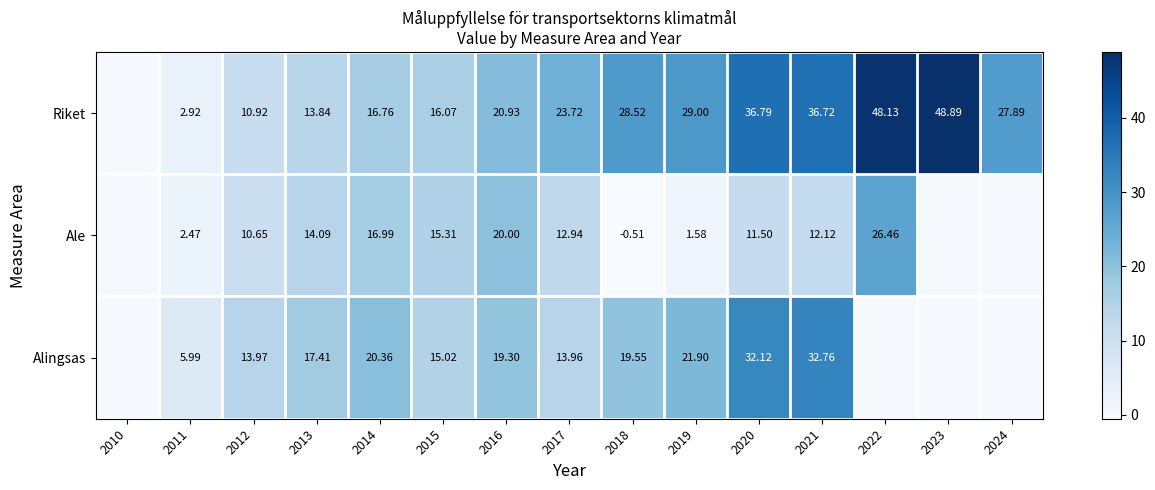

Which category has the lowest value across all series?

2018